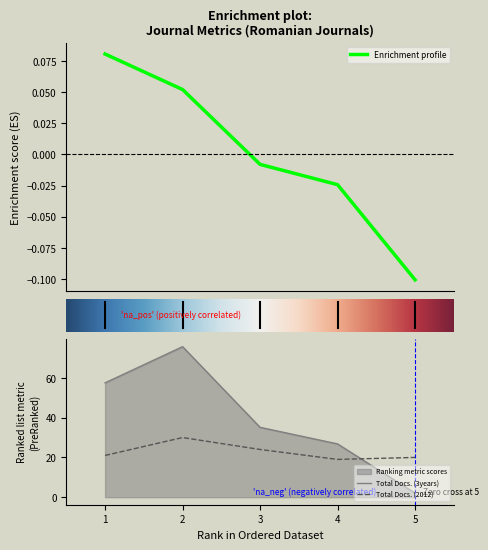

True or false: H index and Total Docs. (2012) cross at least once.

False